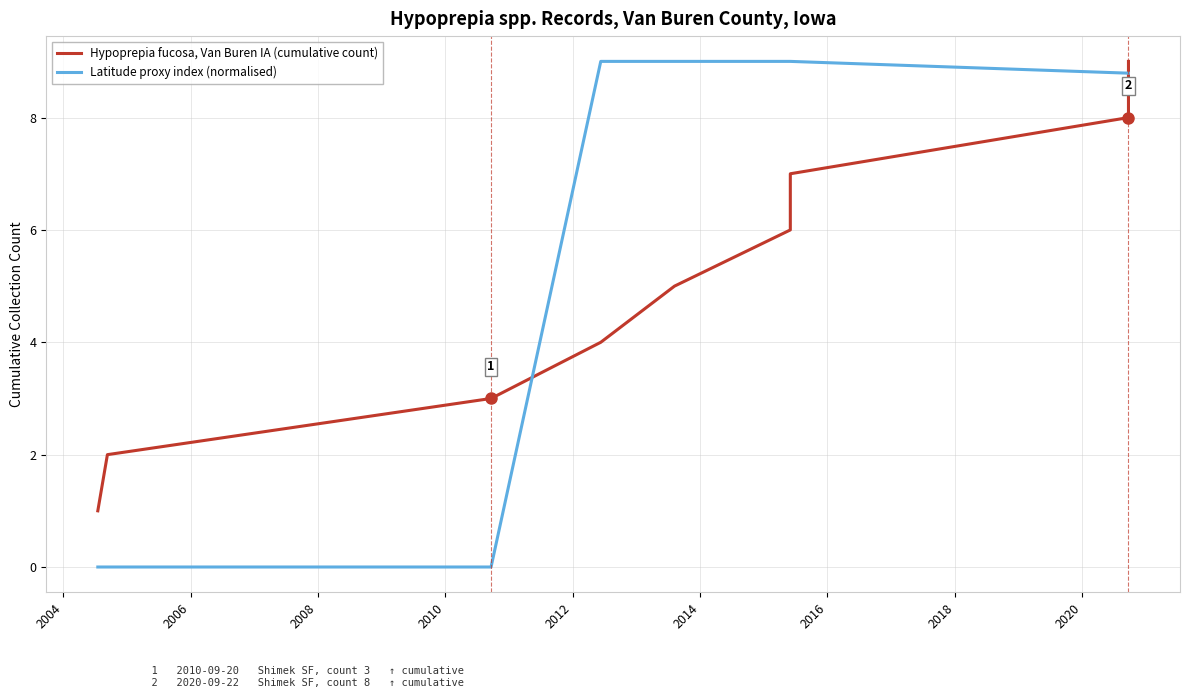

How many intersections are there between Hypoprepia fucosa, Van Buren IA (cumulative count) and Latitude proxy index (normalised)?

2